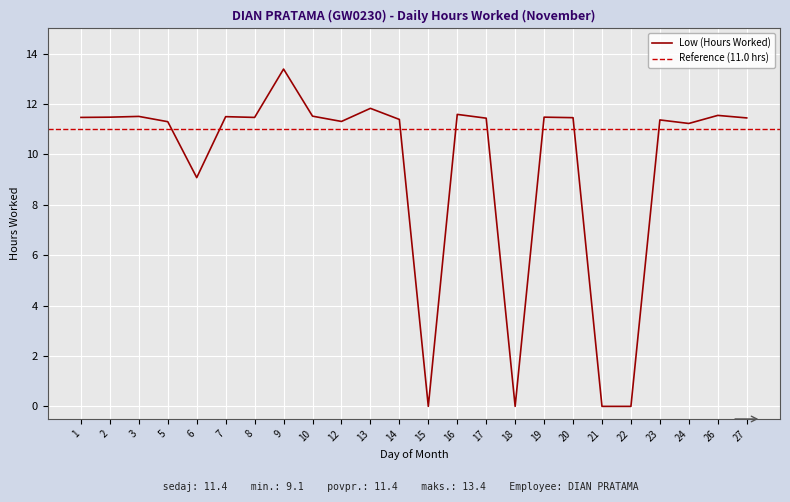

Reading left to right, transcribe all the data shown in this chart.

1=11.5	2=11.5	3=11.5	5=11.3	6=9.1	7=11.5	8=11.5	9=13.4	10=11.5	12=11.3	13=11.8	14=11.4	15=0.0	16=11.6	17=11.4	18=0.0	19=11.5	20=11.5	21=0.0	22=0.0	23=11.4	24=11.2	26=11.6	27=11.4